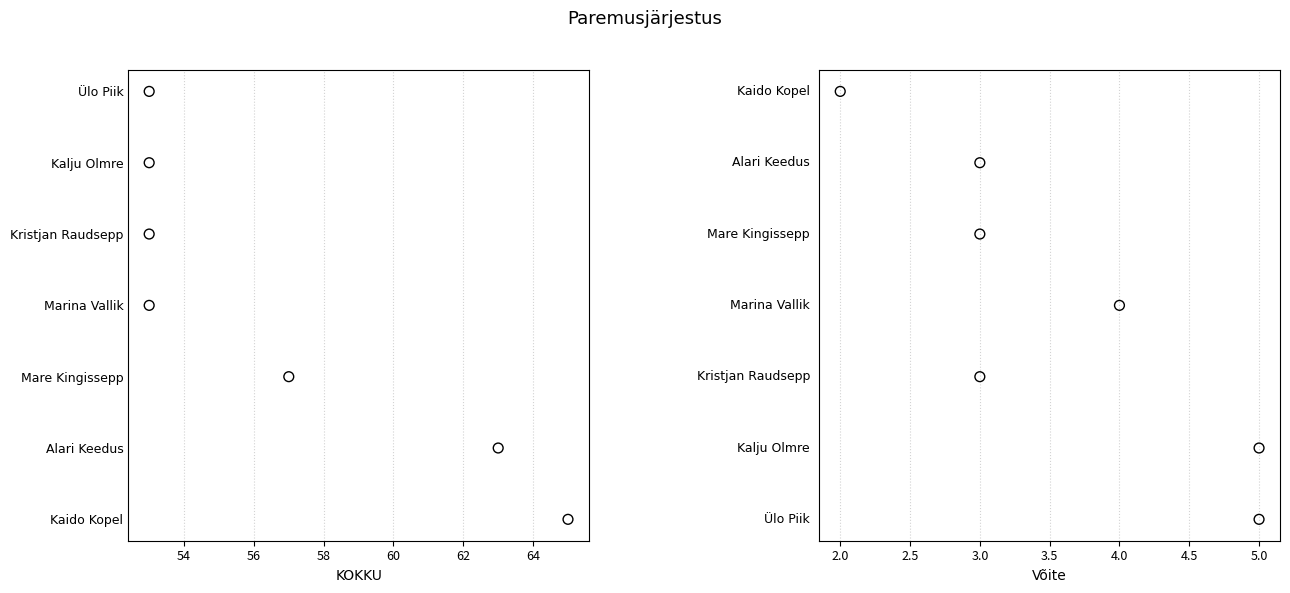

What are all the series names shown in the legend?

KOKKU, Võite